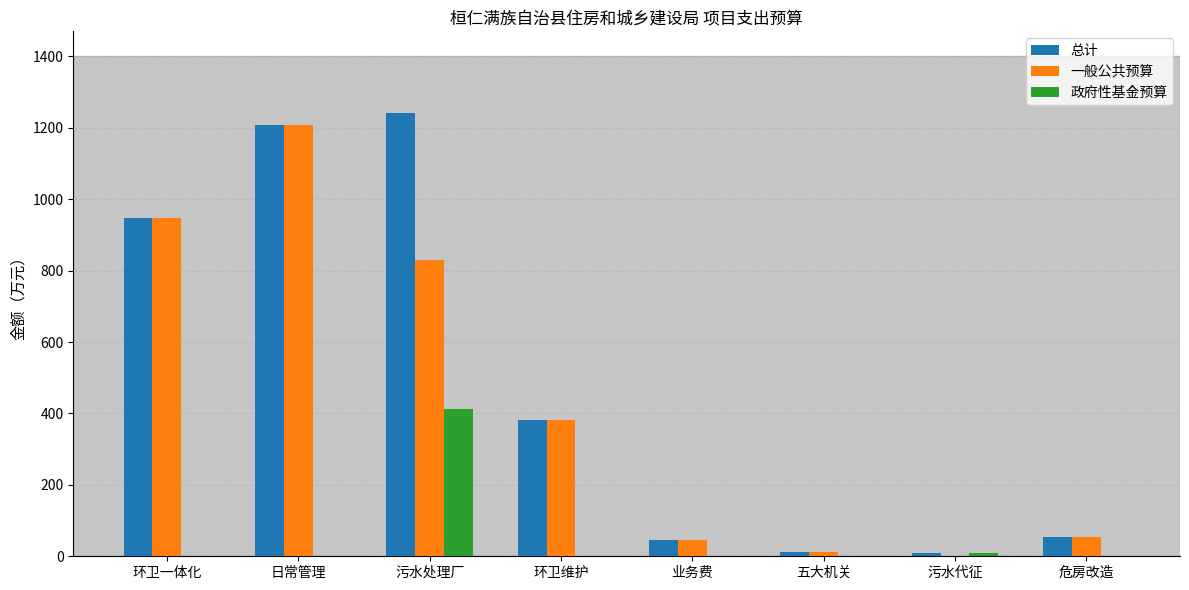

Is the value of 政府性基金预算 at 环卫一体化 greater than the value of 总计 at 环卫维护?

No